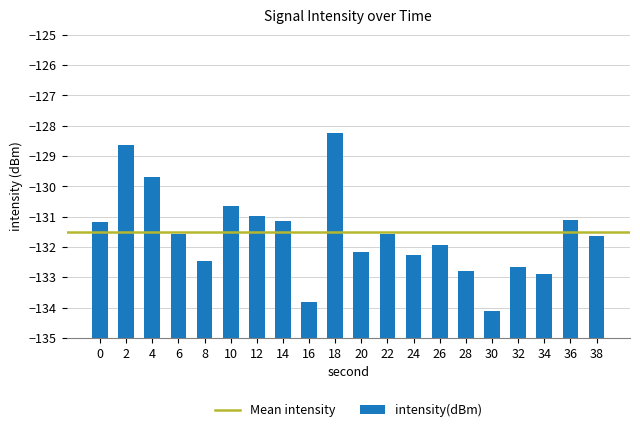

Rank the categories by value from highest to lowest.

18, 2, 4, 10, 12, 36, 14, 0, 6, 22, 38, 26, 20, 24, 8, 32, 28, 34, 16, 30